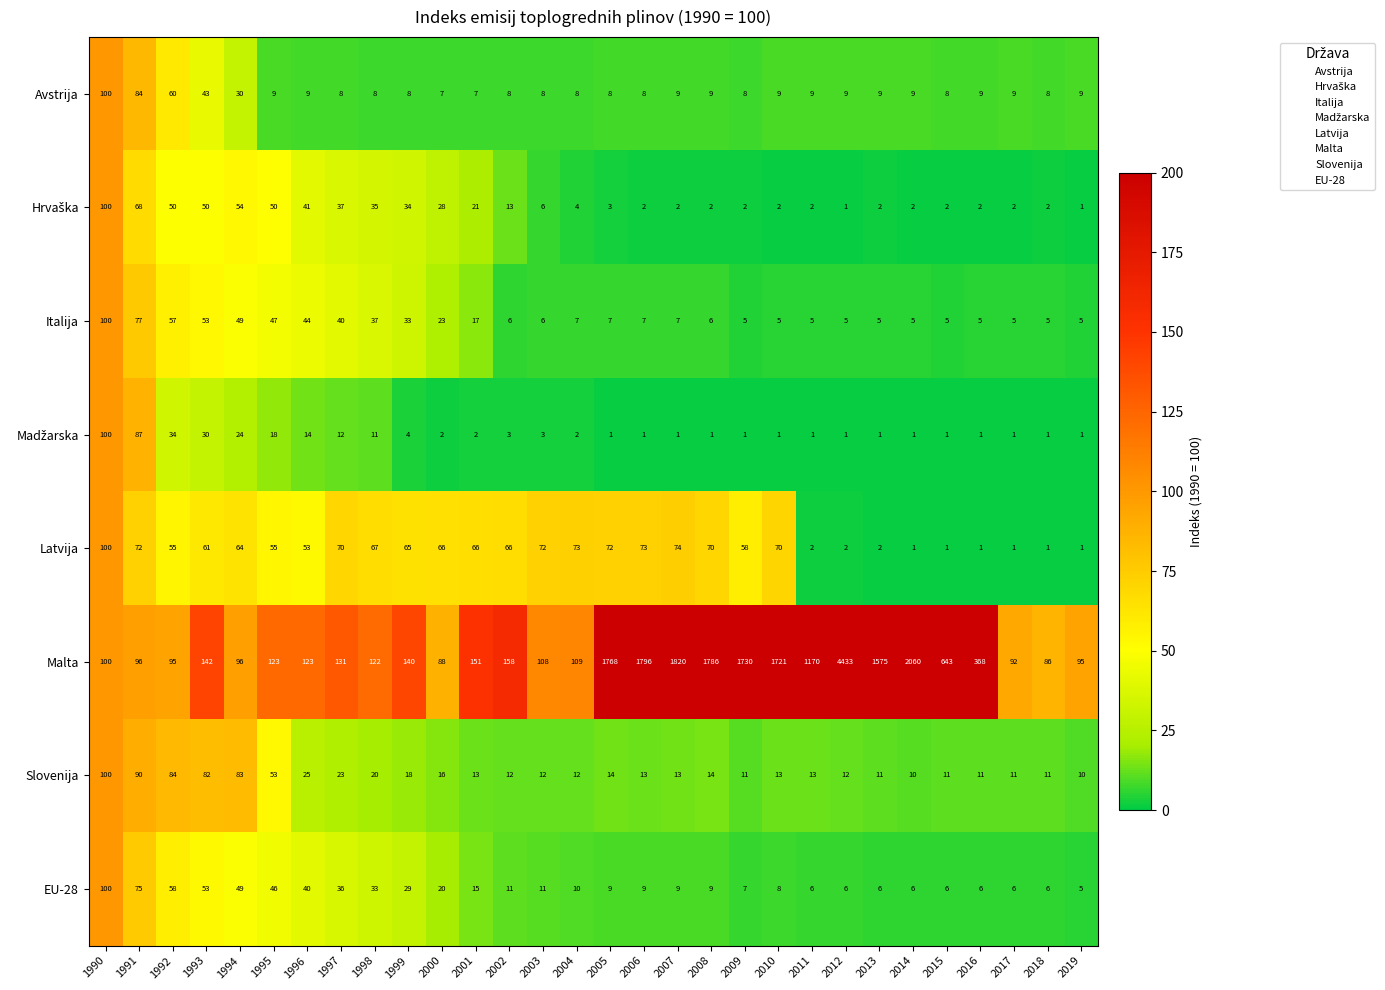

What is the difference between the Latvija values at 1997 and 1999?

5